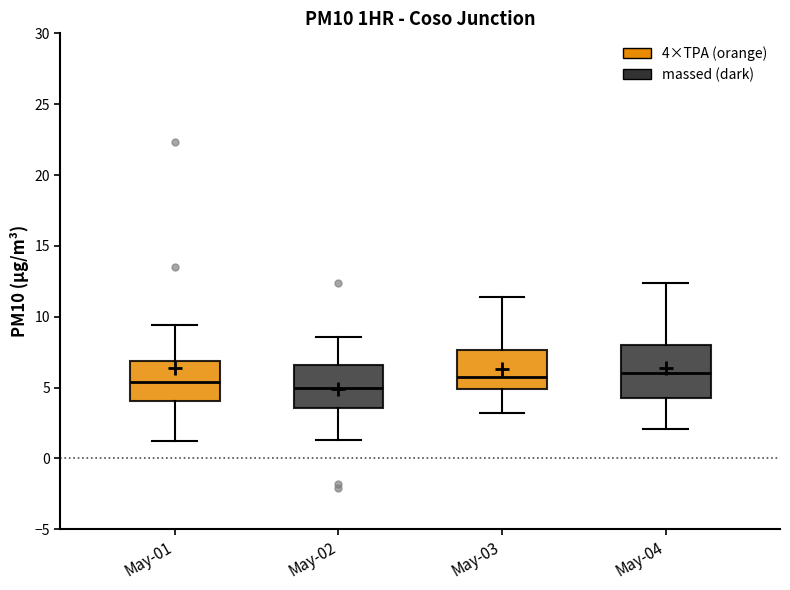

Reading left to right, transcribe this box plot: for each box, give where its median line is, the range the box spans, and where its two whiskers end, as read against the y-axis. The values are not printed on the chart, so give them approximately, as read against the axis.

May-01: median 5.5, box 4.0 to 7.0, whiskers 1.0 to 9.5
May-02: median 5.0, box 3.5 to 6.5, whiskers 1.5 to 8.5
May-03: median 6.0, box 5.0 to 7.5, whiskers 3.0 to 11.5
May-04: median 6.0, box 4.5 to 8.0, whiskers 2.0 to 12.5